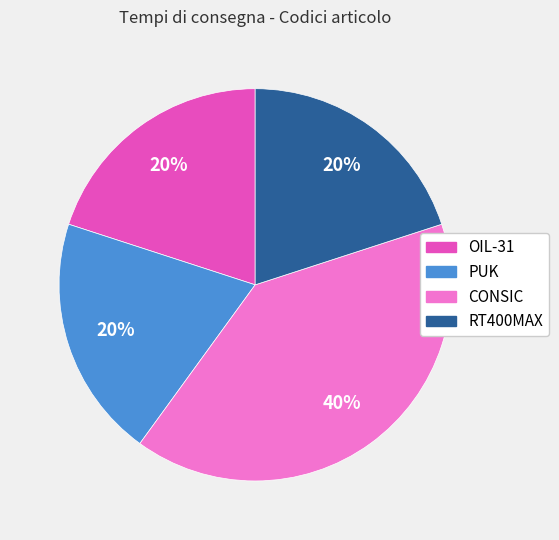

What is the largest slice in the pie chart?

CONSIC